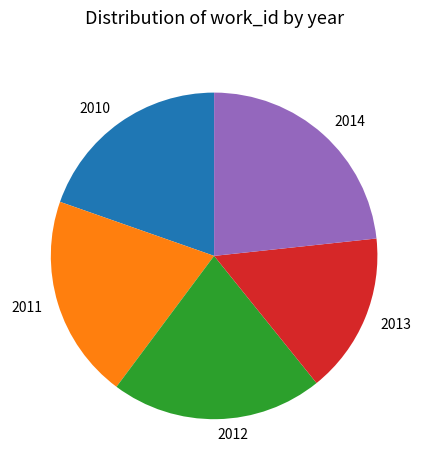

Which category has the smallest portion of the pie?

2013